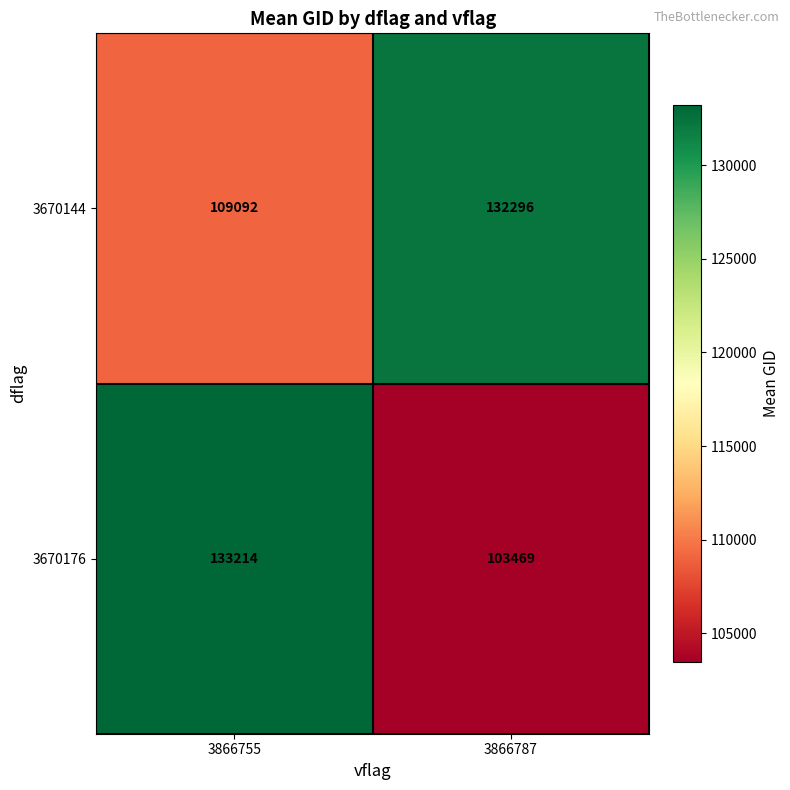

The value of 3670144 at 3866787 is 132296. True or false?

True